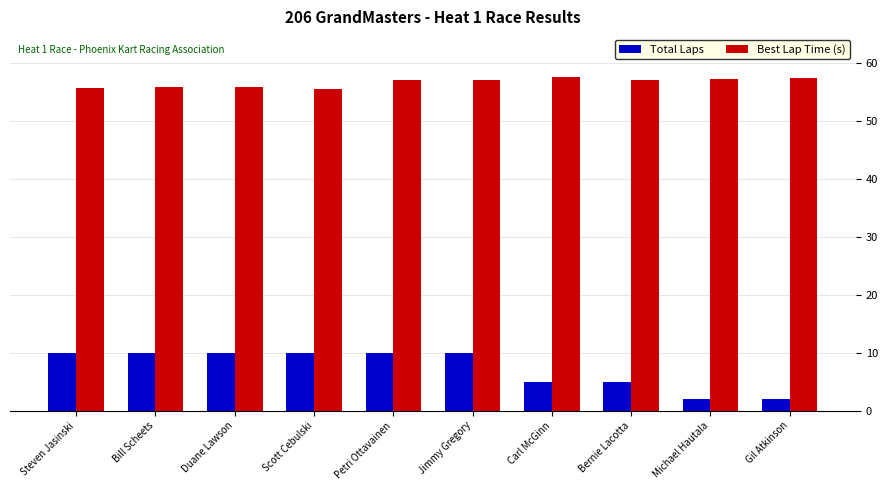

What is the difference between the highest and lowest values at Petri Ottavainen?

47.0